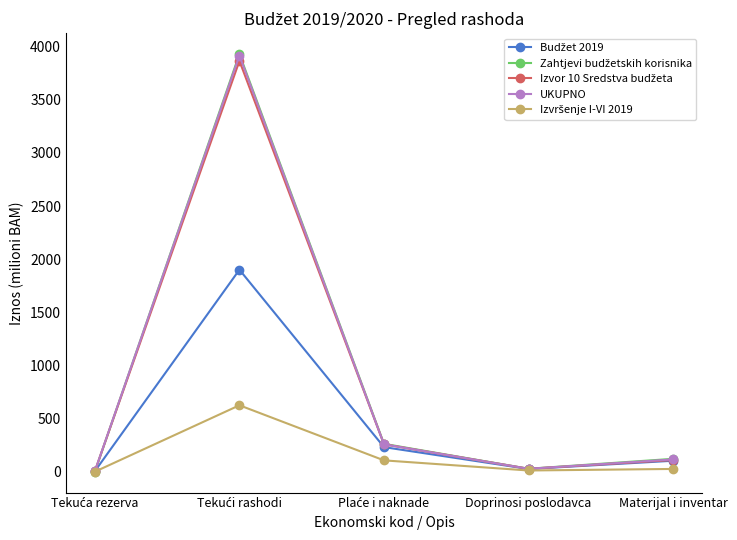

What is the label of the 4th point from the left?

Doprinosi poslodavca